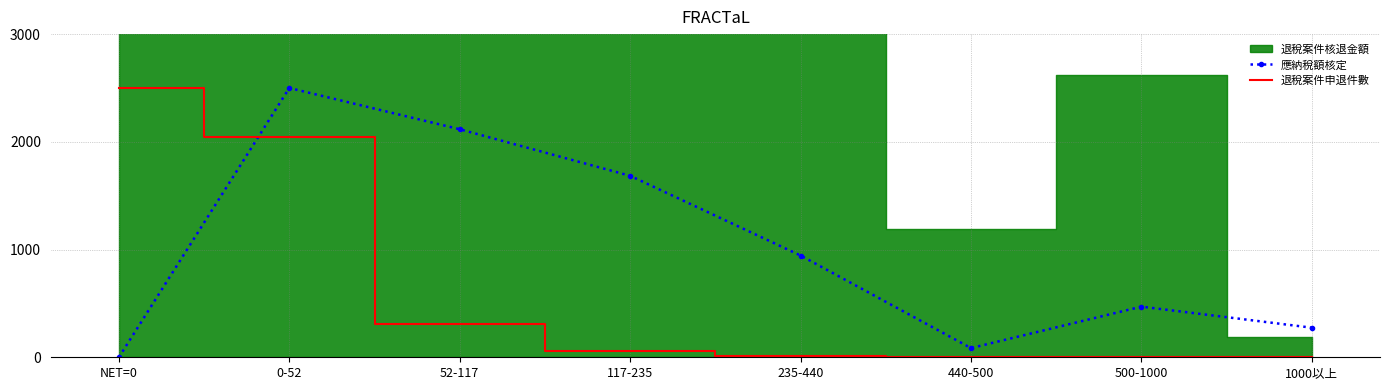

The 退稅案件申退件數 series shows 0.2 at 440-500. True or false?

True